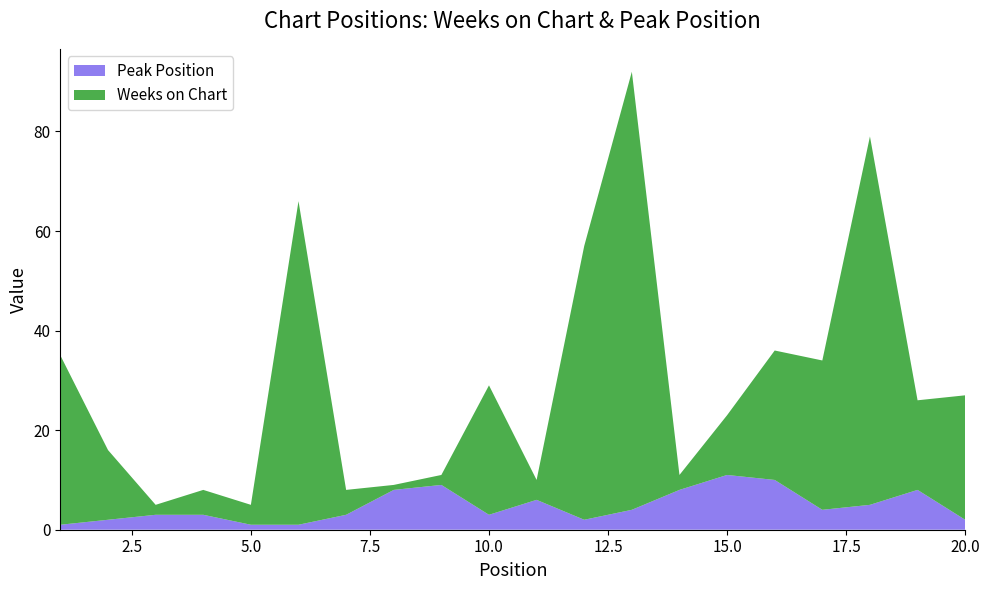

Reading right to left, extract all data points from this chart.

Weeks on Chart: 20=25	19=18	18=74	17=30	16=26	15=12	14=3	13=88	12=55	11=4	10=26	9=2	8=1	7=5	6=65	5=4	4=5	3=2	2=14	1=34
Peak Position: 20=2	19=8	18=5	17=4	16=10	15=11	14=8	13=4	12=2	11=6	10=3	9=9	8=8	7=3	6=1	5=1	4=3	3=3	2=2	1=1